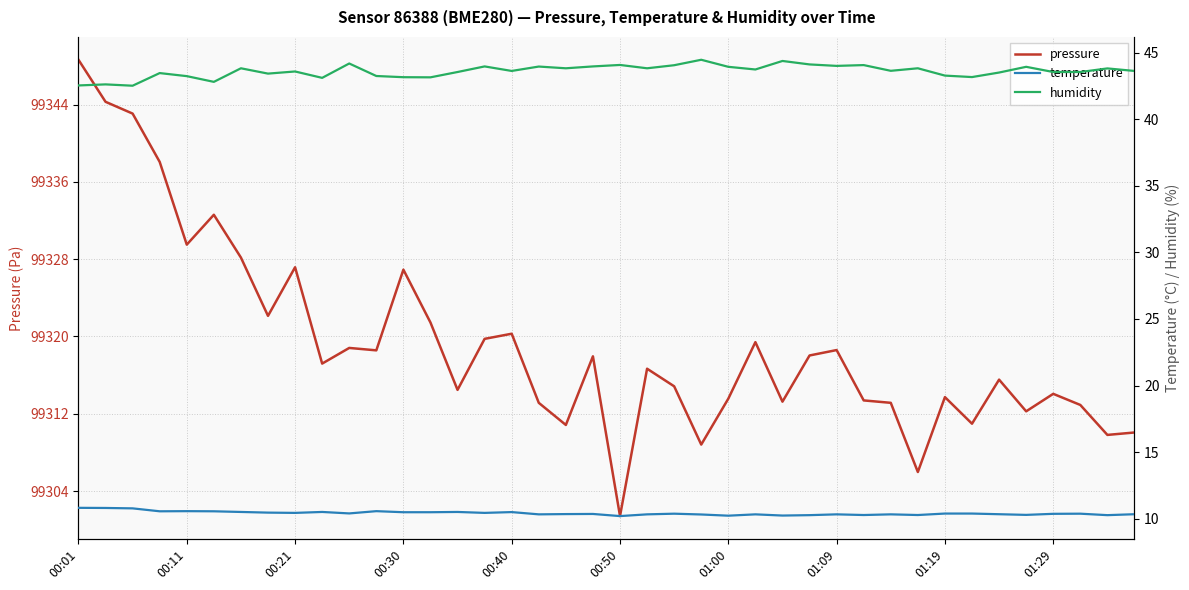

At which category is the sum across all series the highest?

00:01